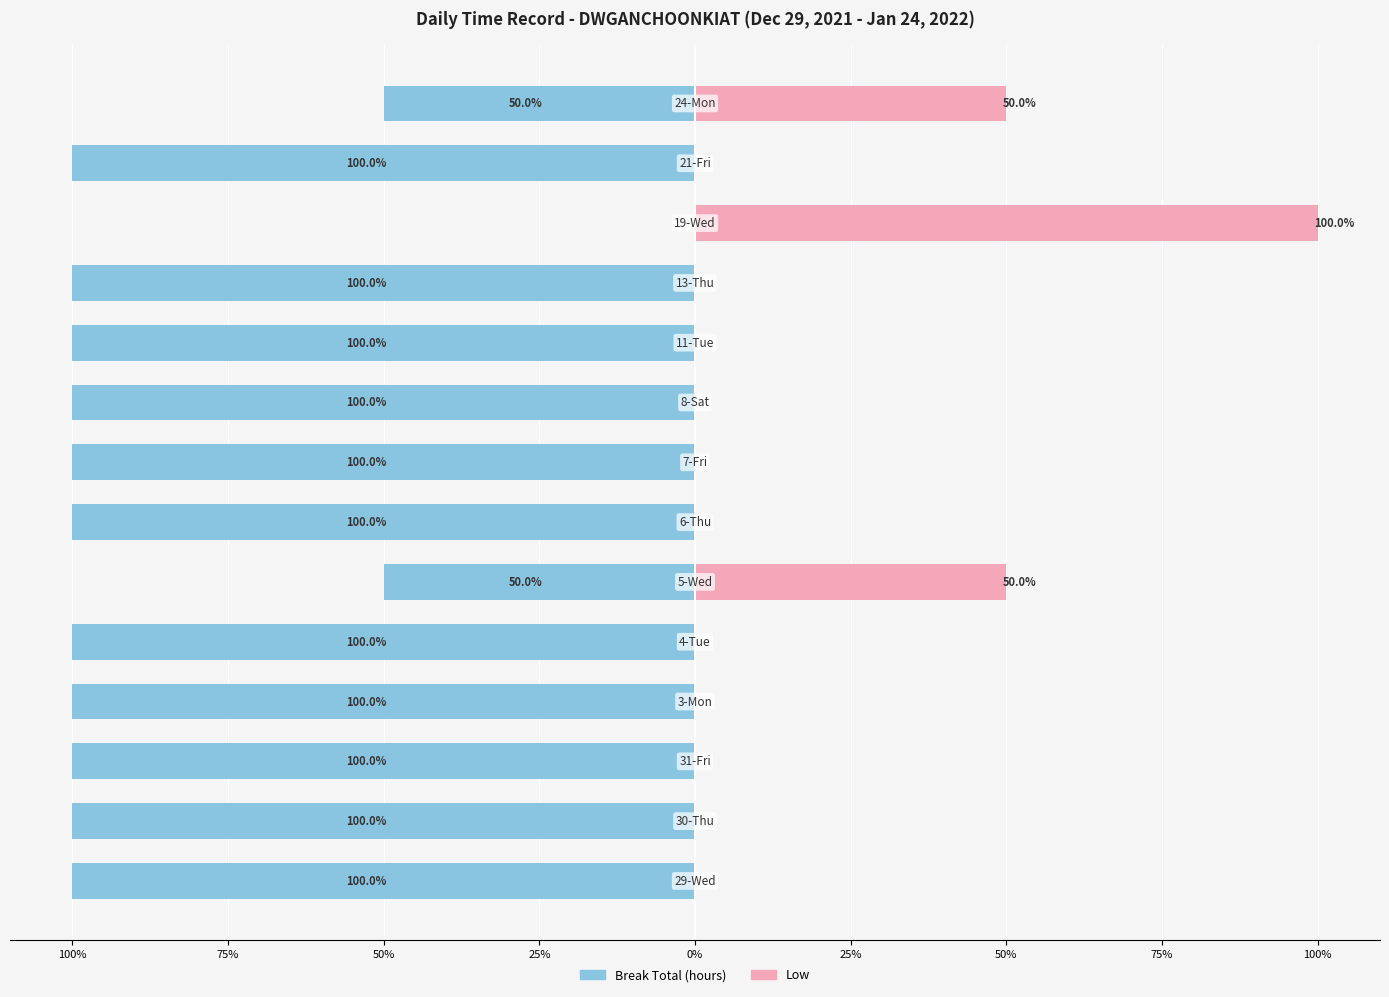

What is the spread (max minus min) of values at 100%?

100